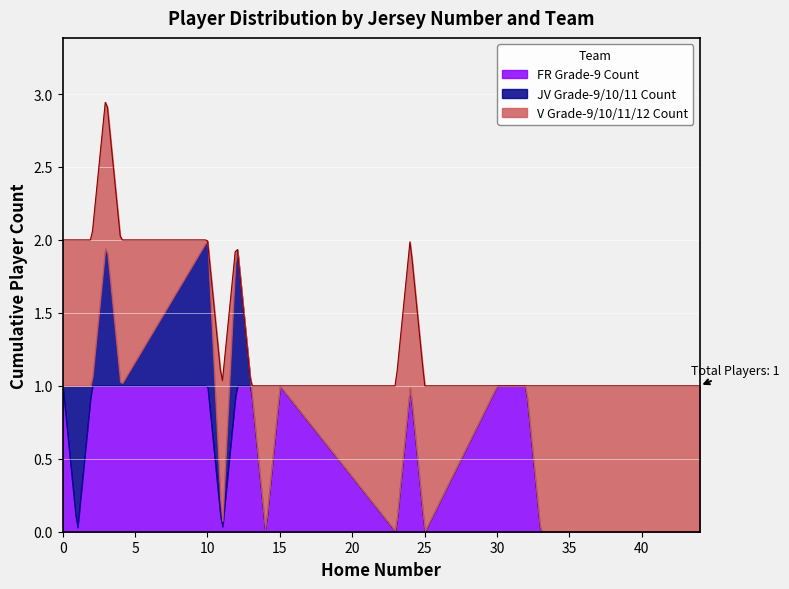

What are all the series names shown in the legend?

FR Grade-9 Count, JV Grade-9/10/11 Count, V Grade-9/10/11/12 Count